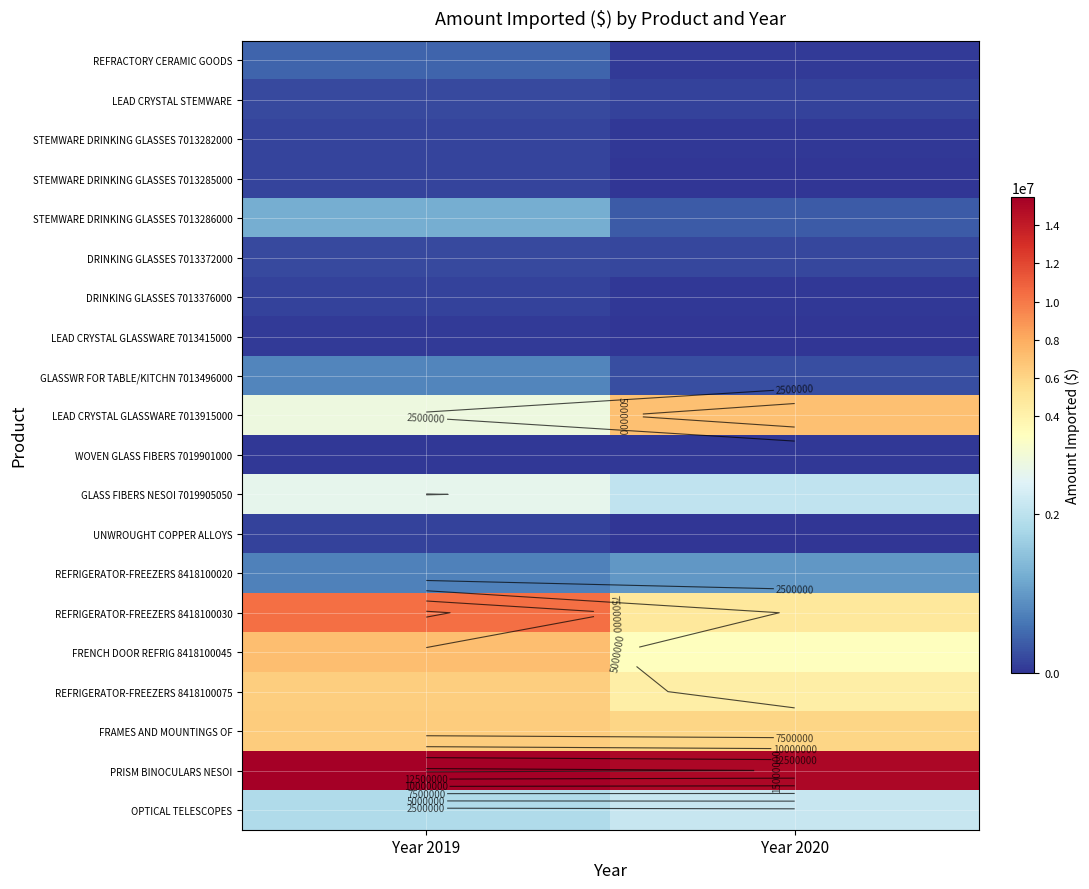

What is the sum of the REFRIGERATOR-FREEZERS 8418100030 values at Year 2019 and Year 2020?

15127714